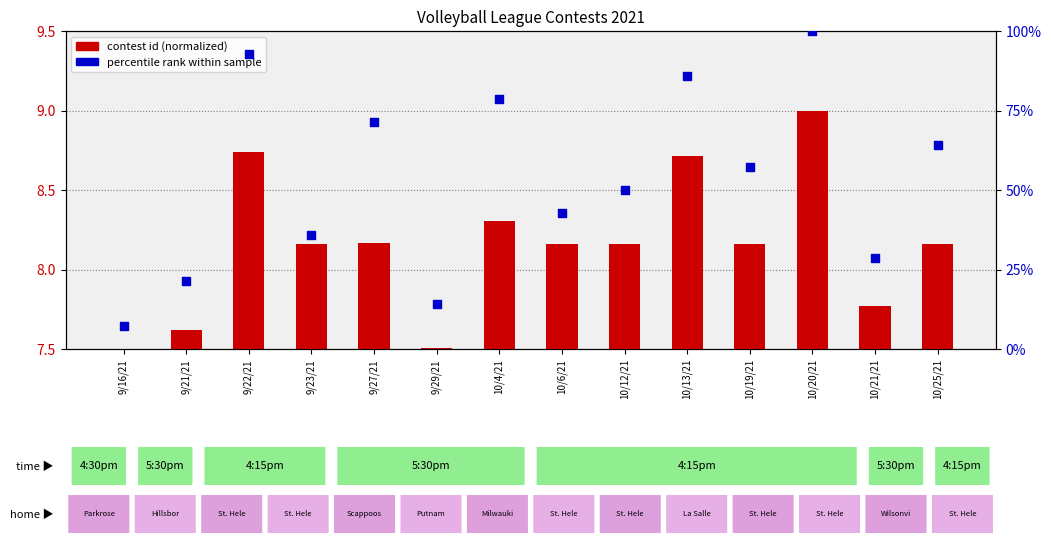

What is the total value across all series at 10/21/21?

36.3